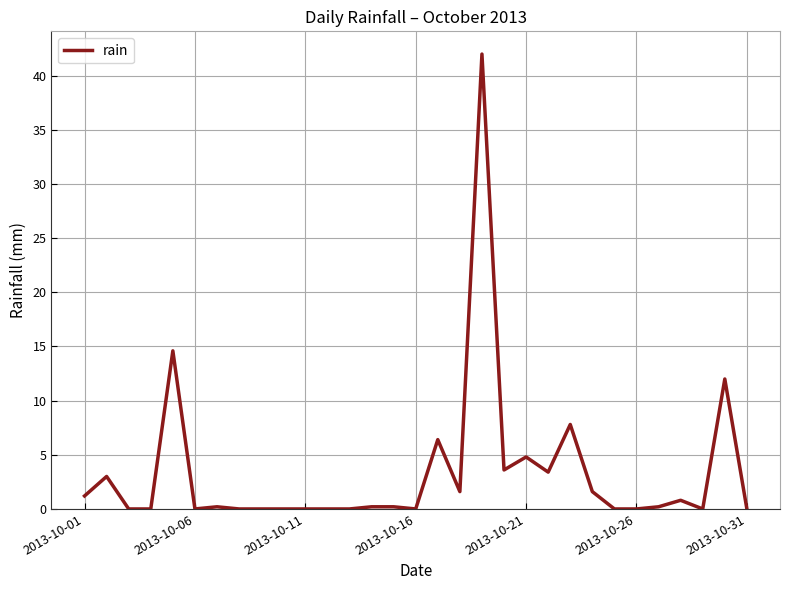

What is the difference between the maximum and minimum values?

42.0